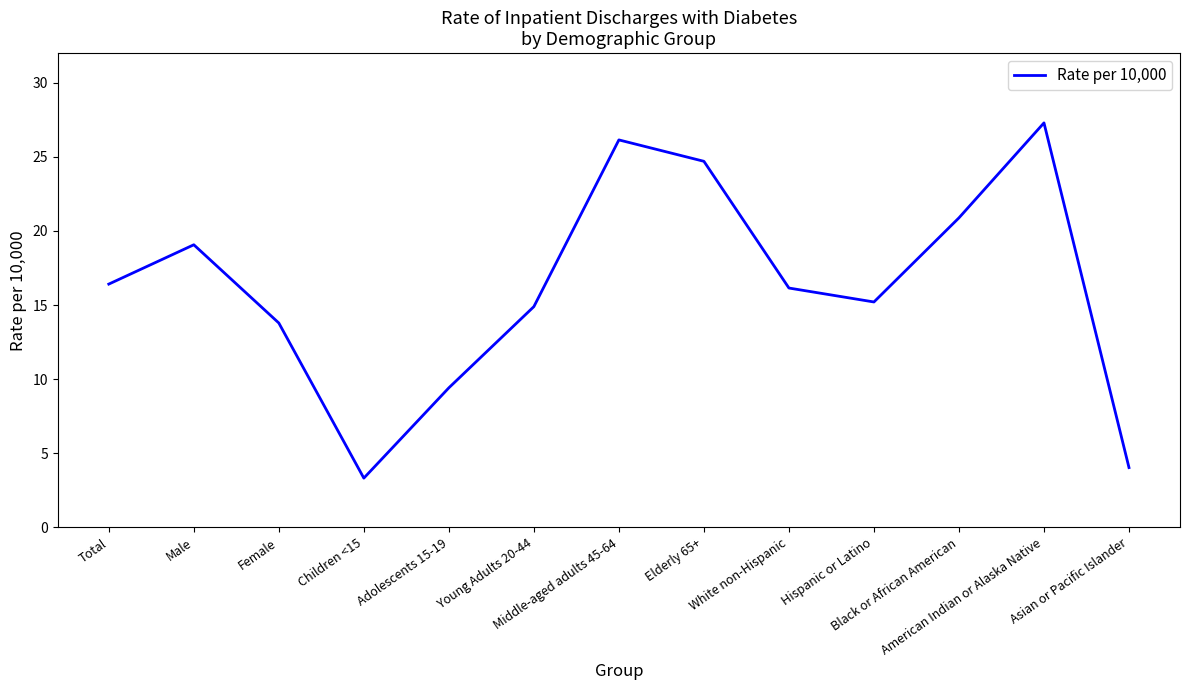

Does the chart have visible grid lines?

No